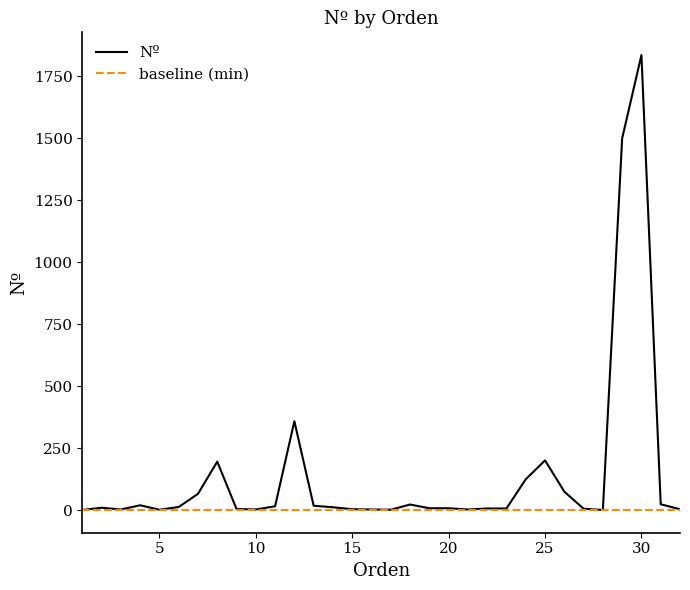

List the labels in order of value, smallest first.

1, 28, 5, 17, 3, 10, 16, 21, 15, 32, 9, 27, 22, 23, 19, 20, 2, 14, 6, 11, 13, 4, 18, 31, 7, 26, 24, 8, 25, 12, 29, 30